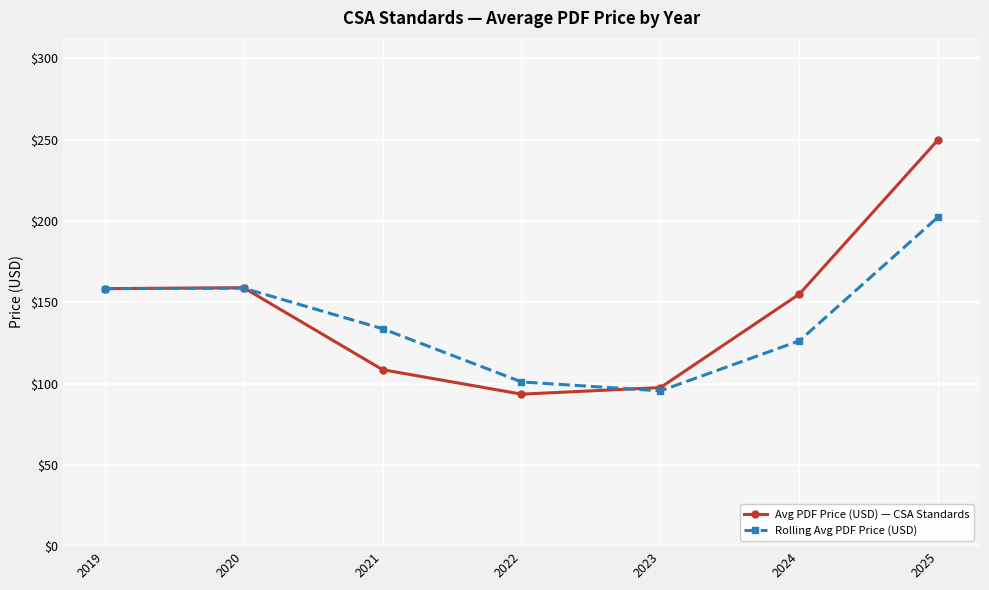

Which category has the highest value across all series?

2025